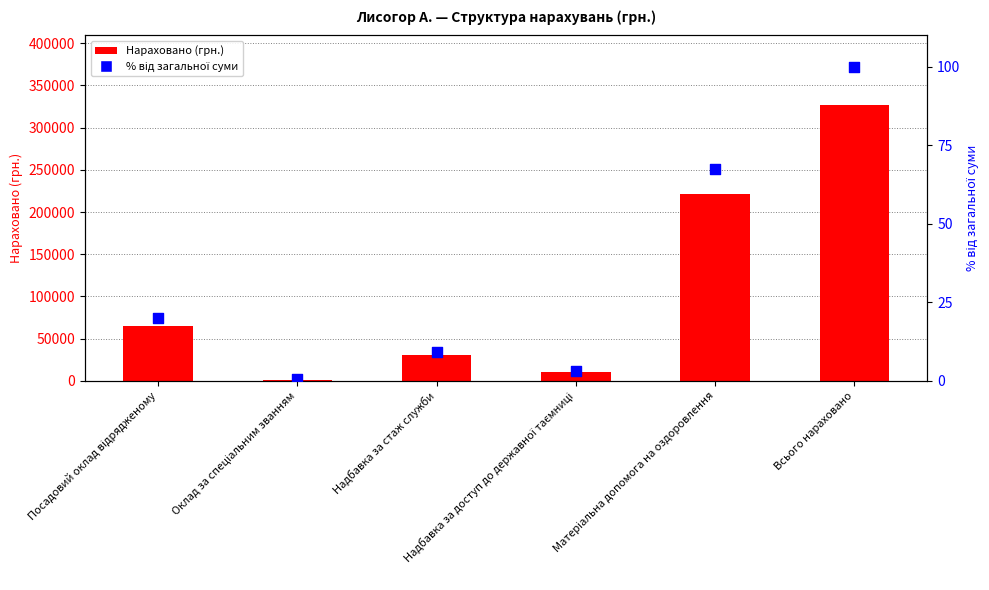

Which series has the largest total across all categories?

Нараховано (грн.)